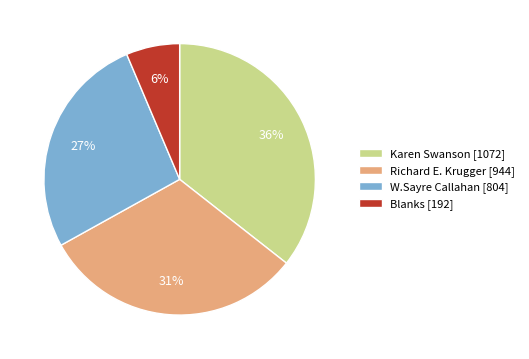

Rank the categories by value from highest to lowest.

Karen Swanson, Richard E. Krugger, W.Sayre Callahan, Blanks